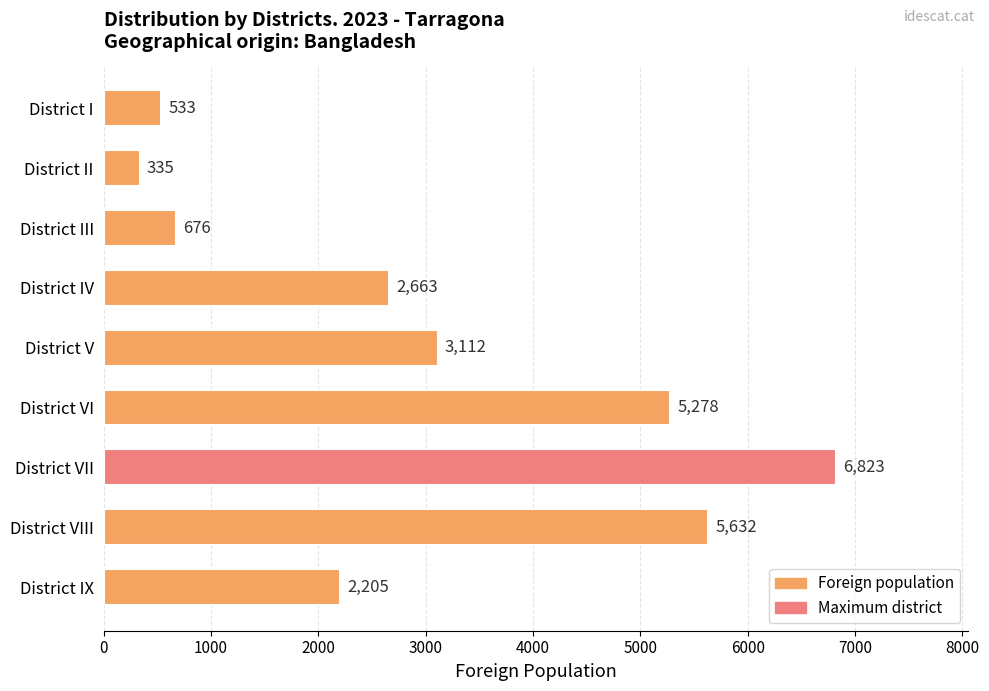

The value at District VII is 12207. True or false?

False